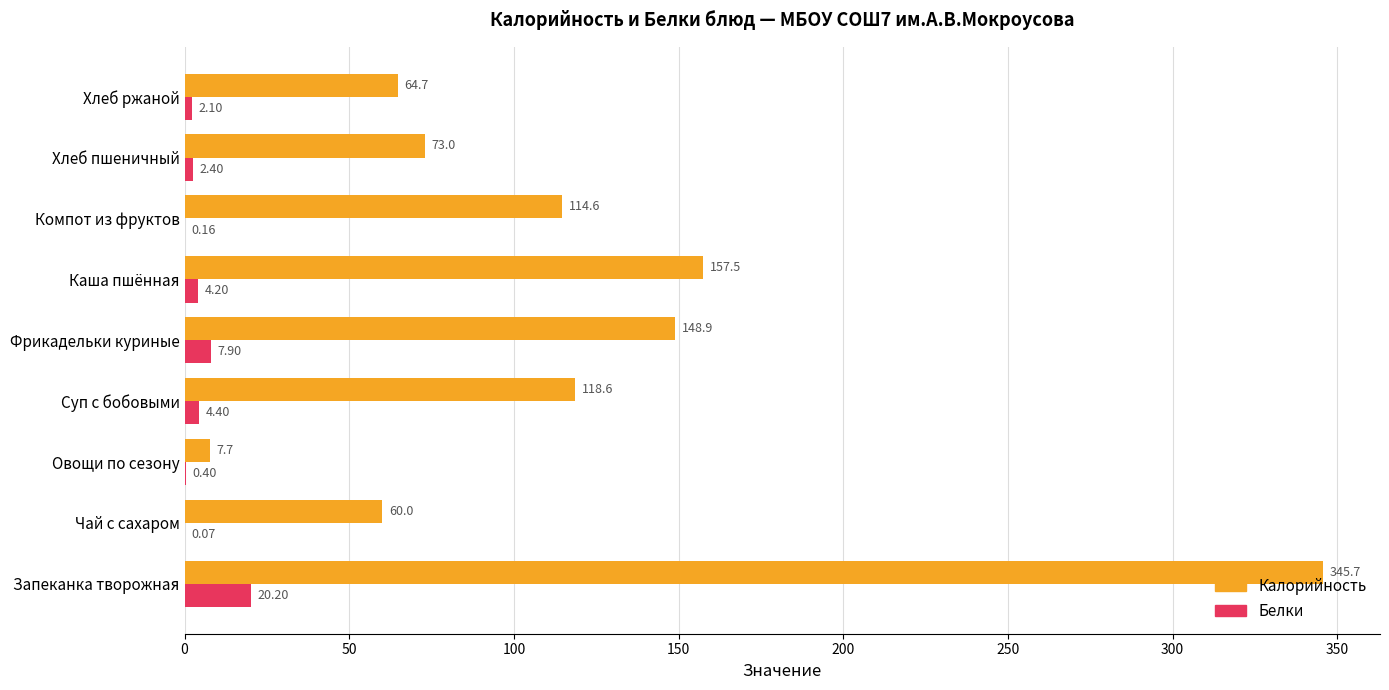

How many series are shown in this chart?

2